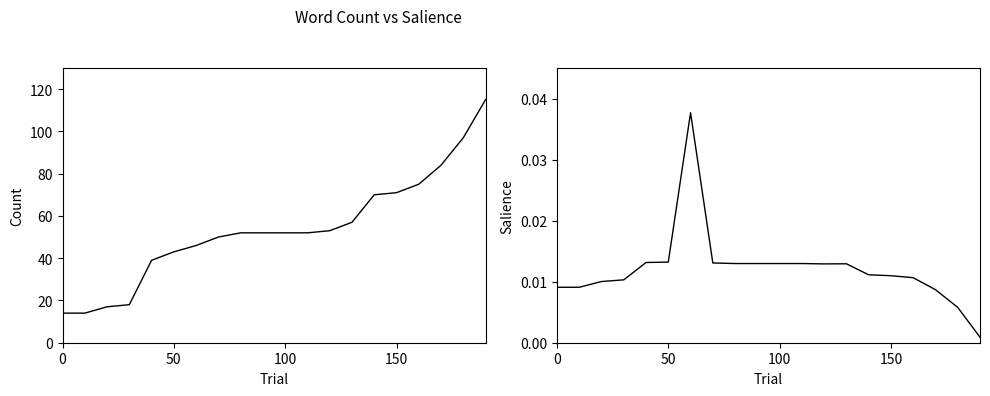

Count the number of data series in this chart.

2